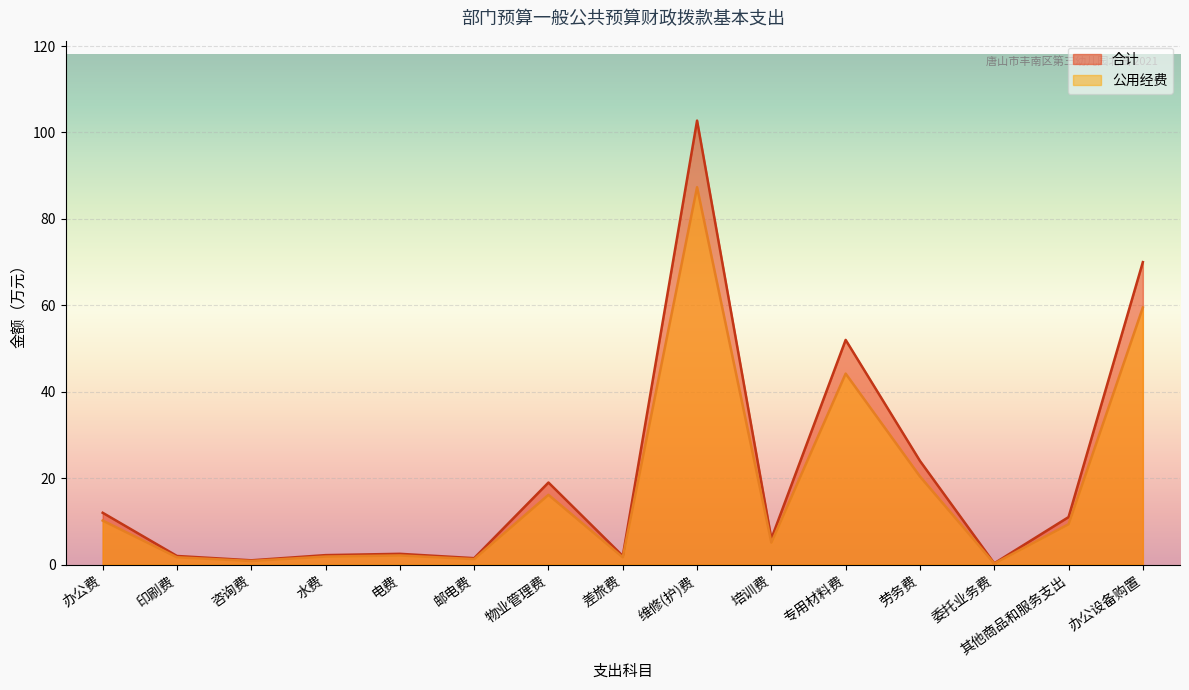

How many values in the 公用经费 series are below 5?

7